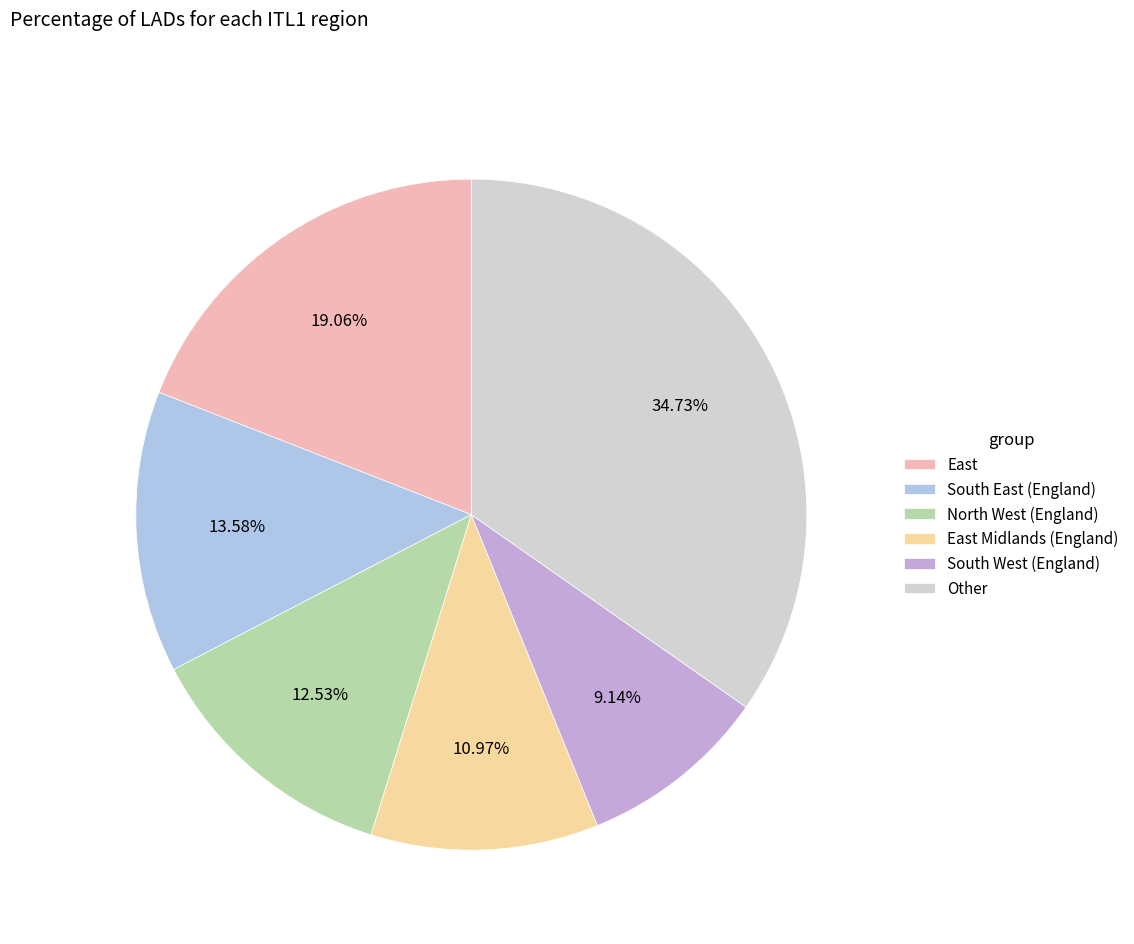

How many segments does this pie chart have?

6